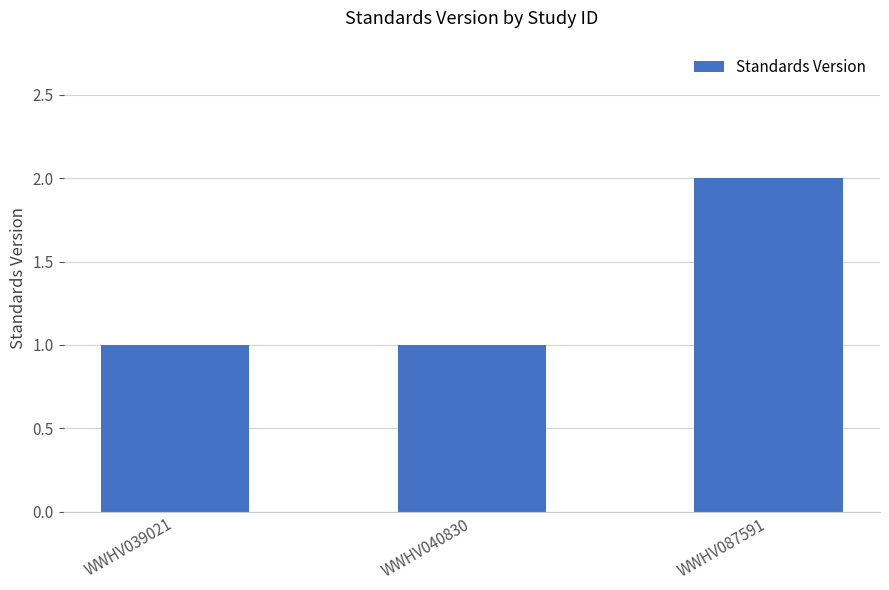

What is the value of the 1st bar from the left?

1